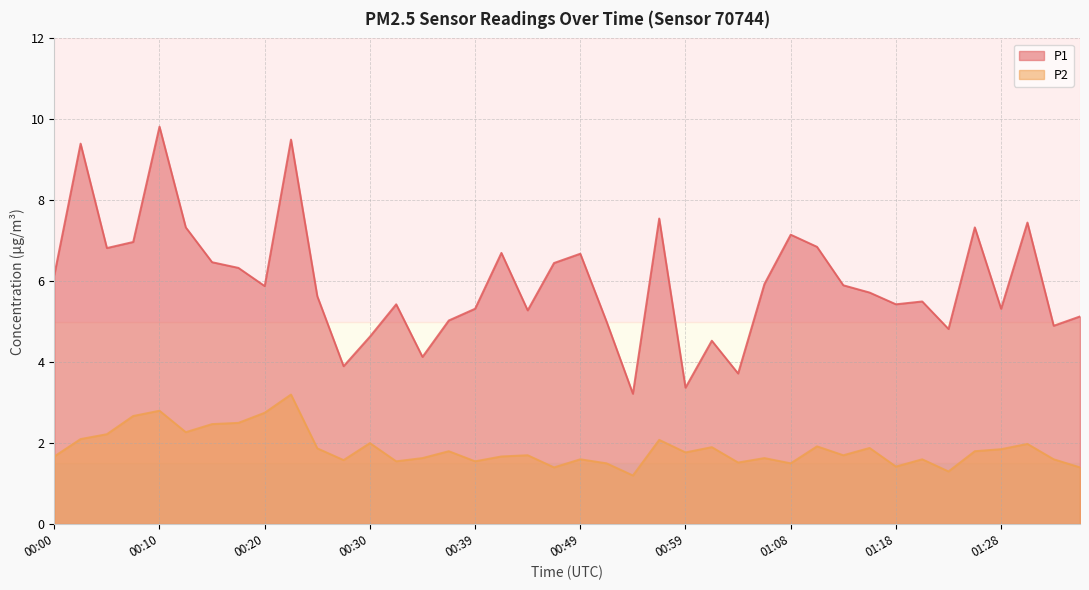

What is the difference between the maximum and second lowest values in the P2 series?

1.9